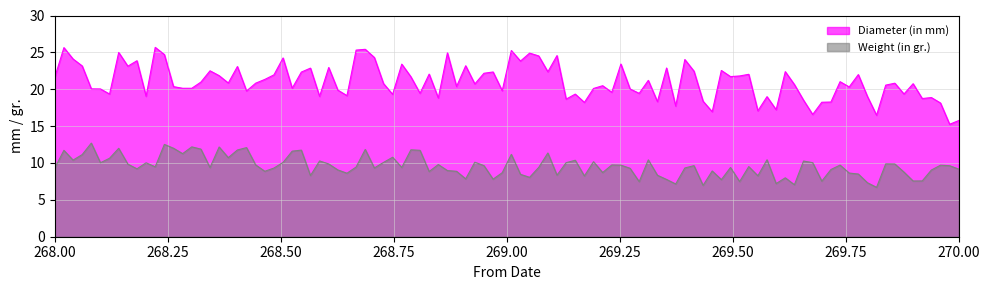

What is the difference between the maximum and minimum values in the Diameter (in mm) series?

10.4